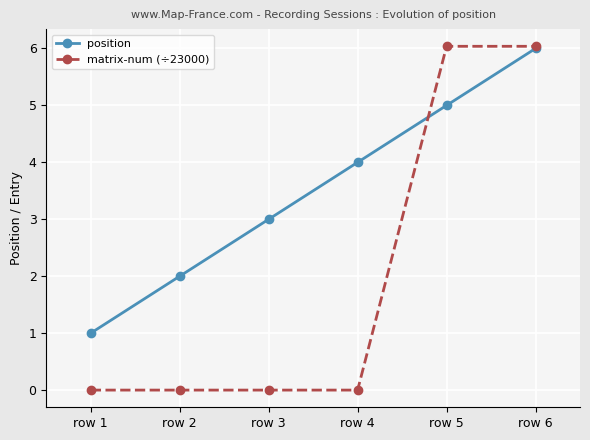

What is the total value across all series at row 2?

2.0